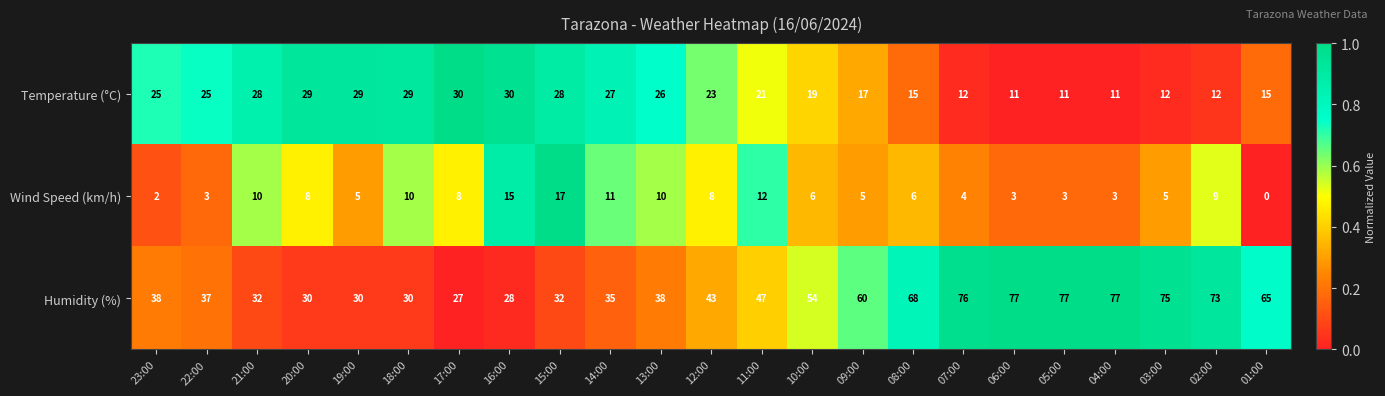

What is the approximate value of Temperature (°C) at 06:00?

11